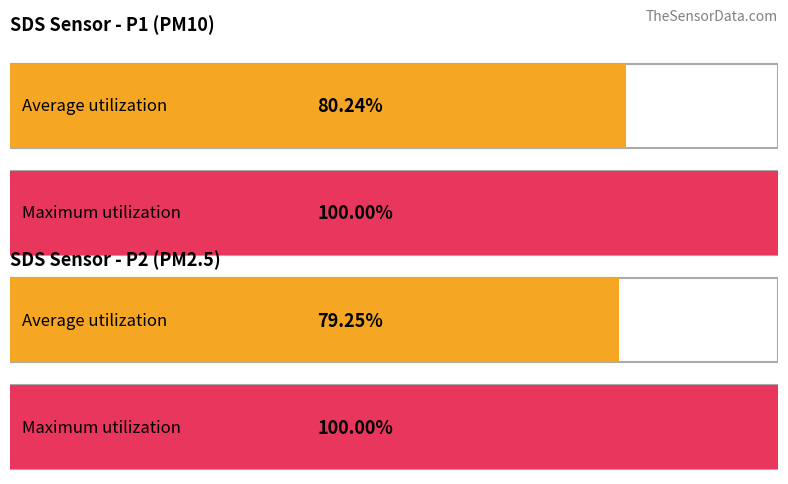

Rank the series by their maximum value, from highest to lowest.

SDS_P1, SDS_P2